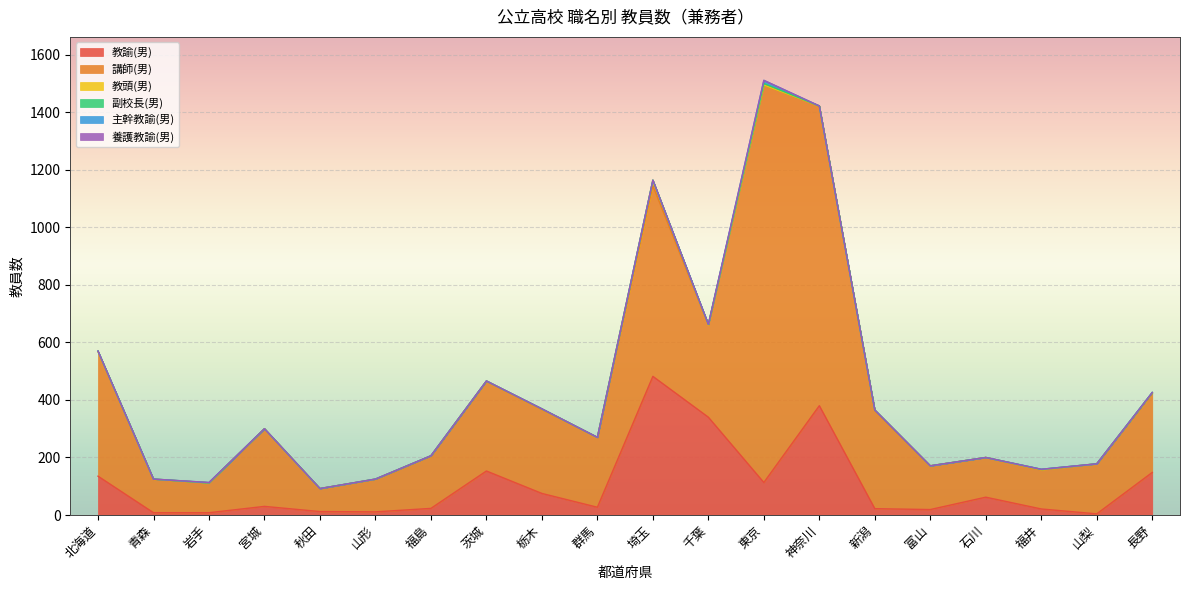

The 教頭(男) series shows 6 at 千葉. True or false?

False